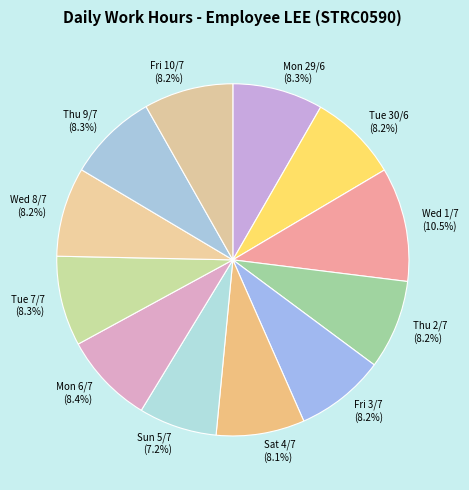

Does Mon 6/7 represent more than half of the total?

No